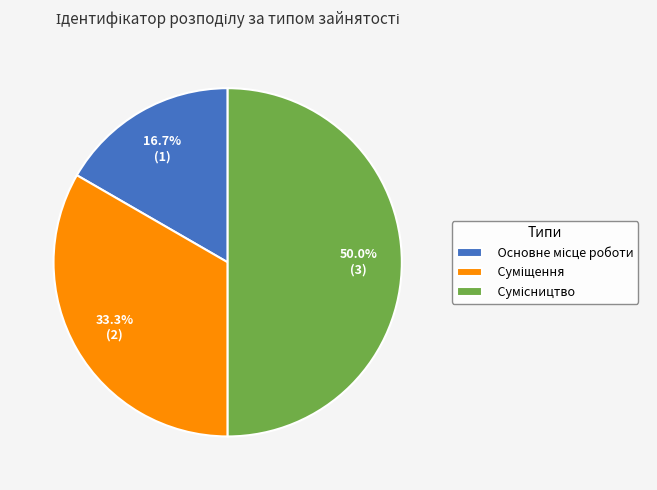

Count the number of slices in the pie.

3